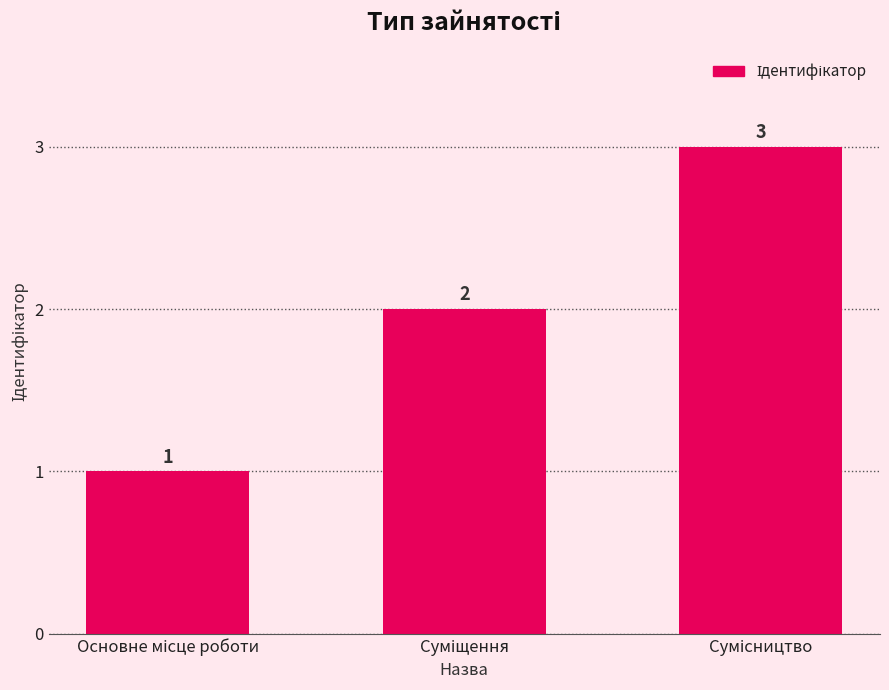

What is the sum of all values?

6